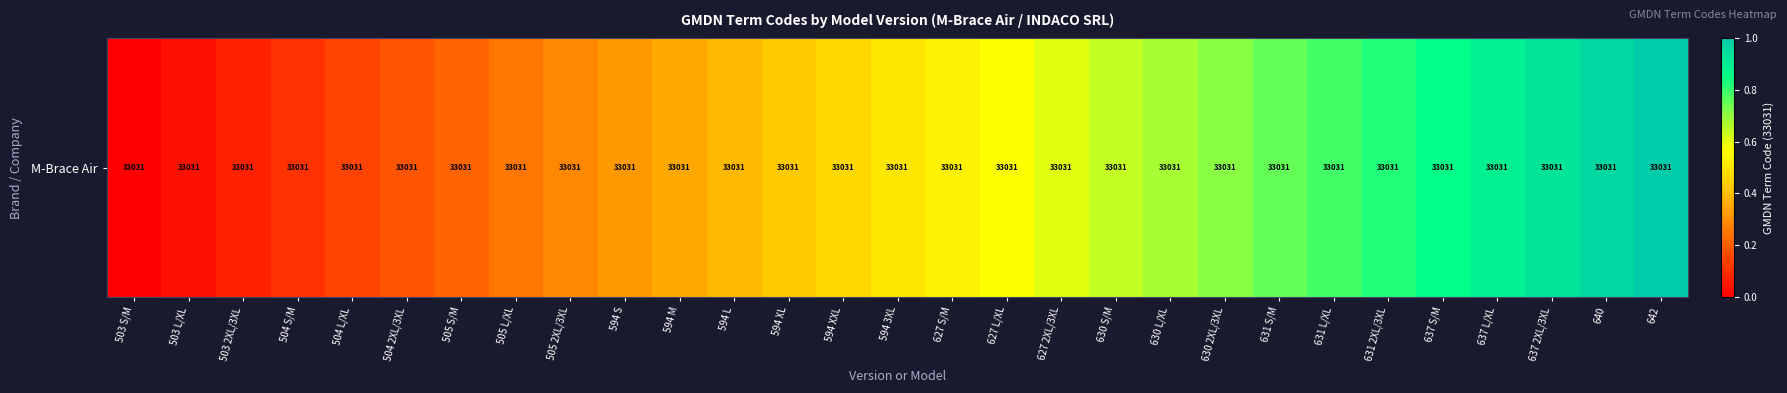

List the labels in order of value, largest first.

642, 640, 637 2XL/3XL, 637 L/XL, 637 S/M, 631 2XL/3XL, 631 L/XL, 631 S/M, 630 2XL/3XL, 630 L/XL, 630 S/M, 627 2XL/3XL, 627 L/XL, 627 S/M, 594 3XL, 594 XXL, 594 XL, 594 L, 594 M, 594 S, 505 2XL/3XL, 505 L/XL, 505 S/M, 504 2XL/3XL, 504 L/XL, 504 S/M, 503 2XL/3XL, 503 L/XL, 503 S/M